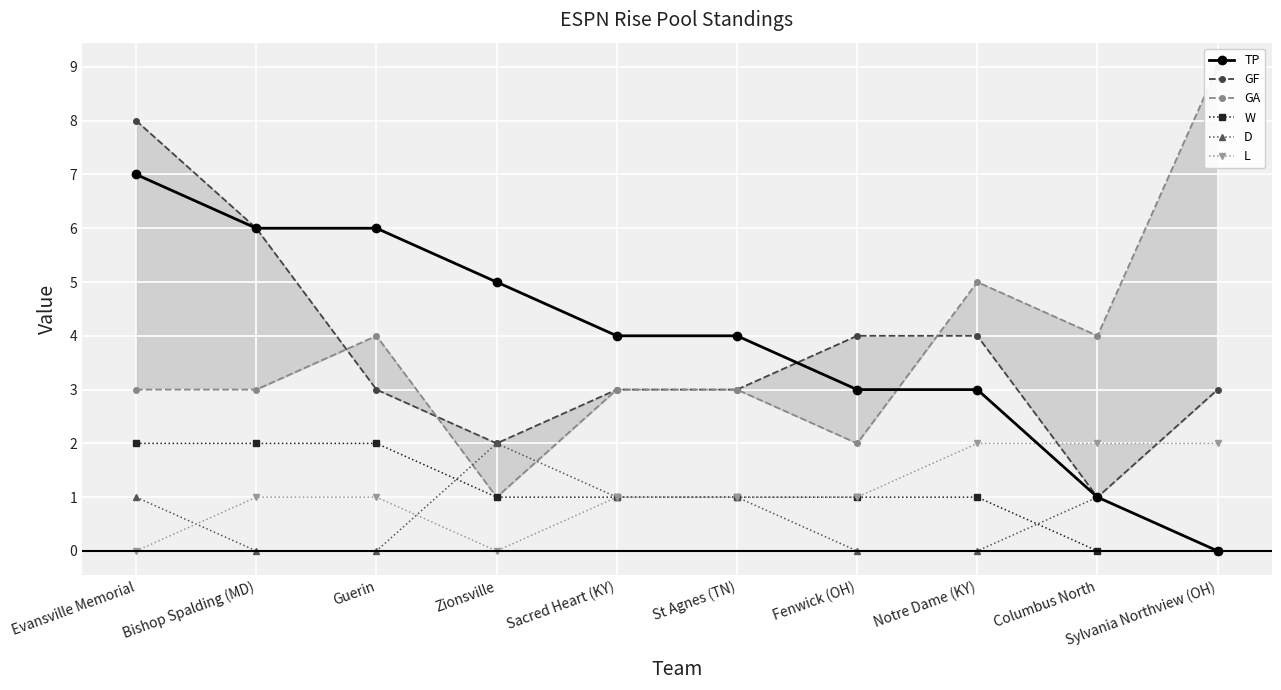

Rank the series at Notre Dame (KY) from highest to lowest value.

GA, GF, TP, L, W, D